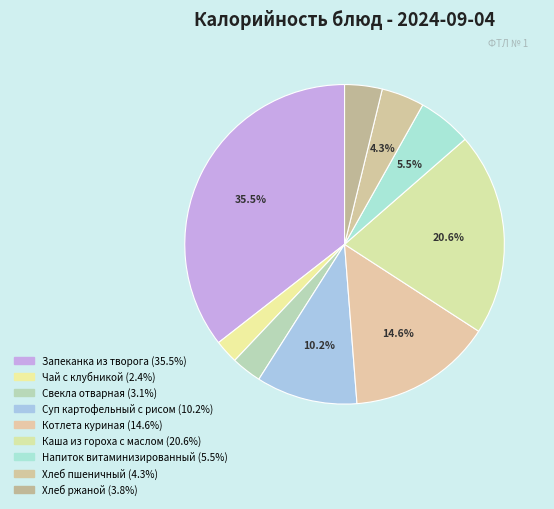

What is the ratio of the value at Котлета куриная to the value at Каша из гороха с маслом?

0.7